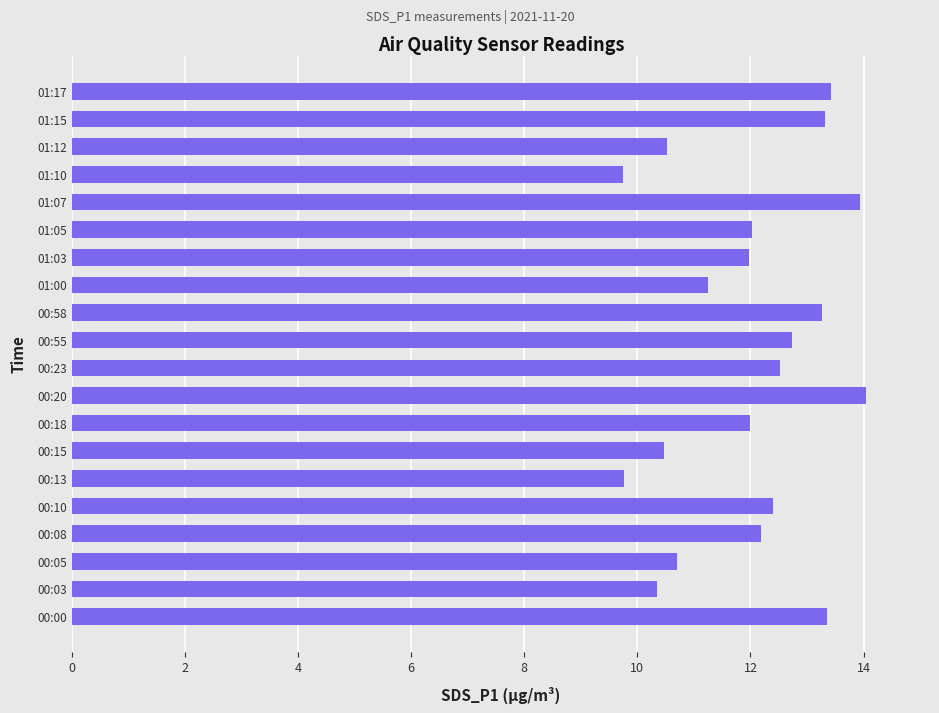

How many bars are there in total?

20